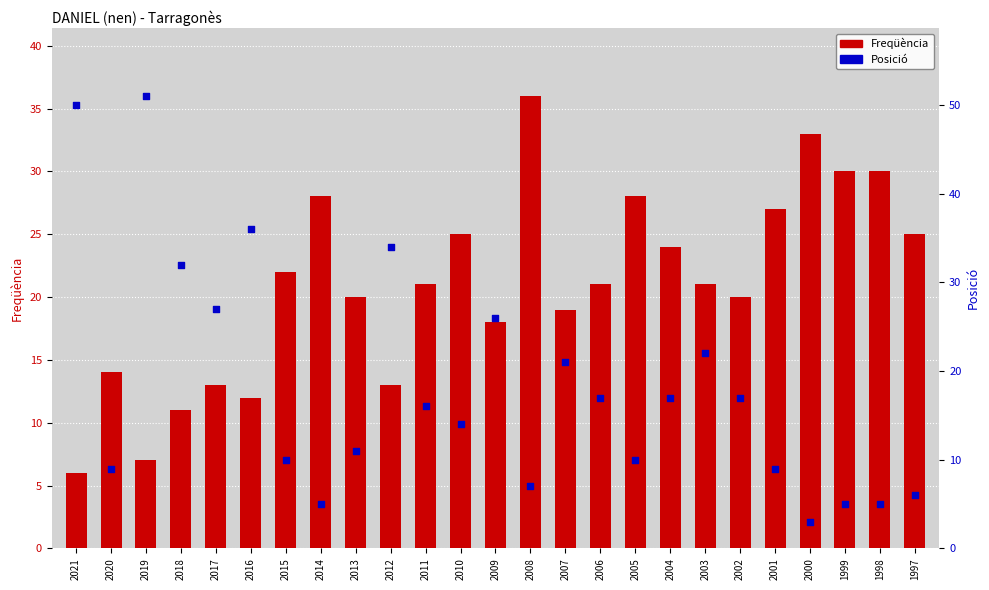

Which series contains the lowest Y value?

Posició